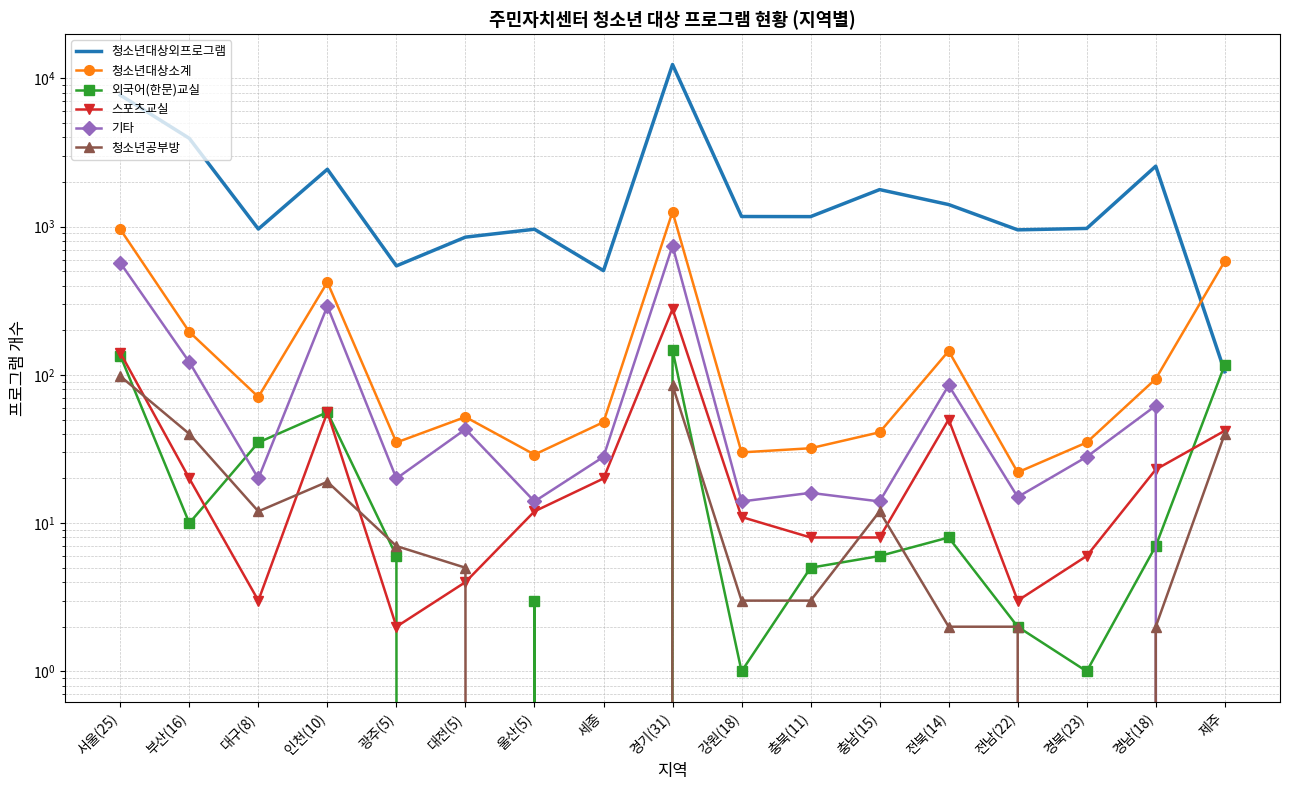

At which label is 스포츠교실 closest to 140?

서울(25)